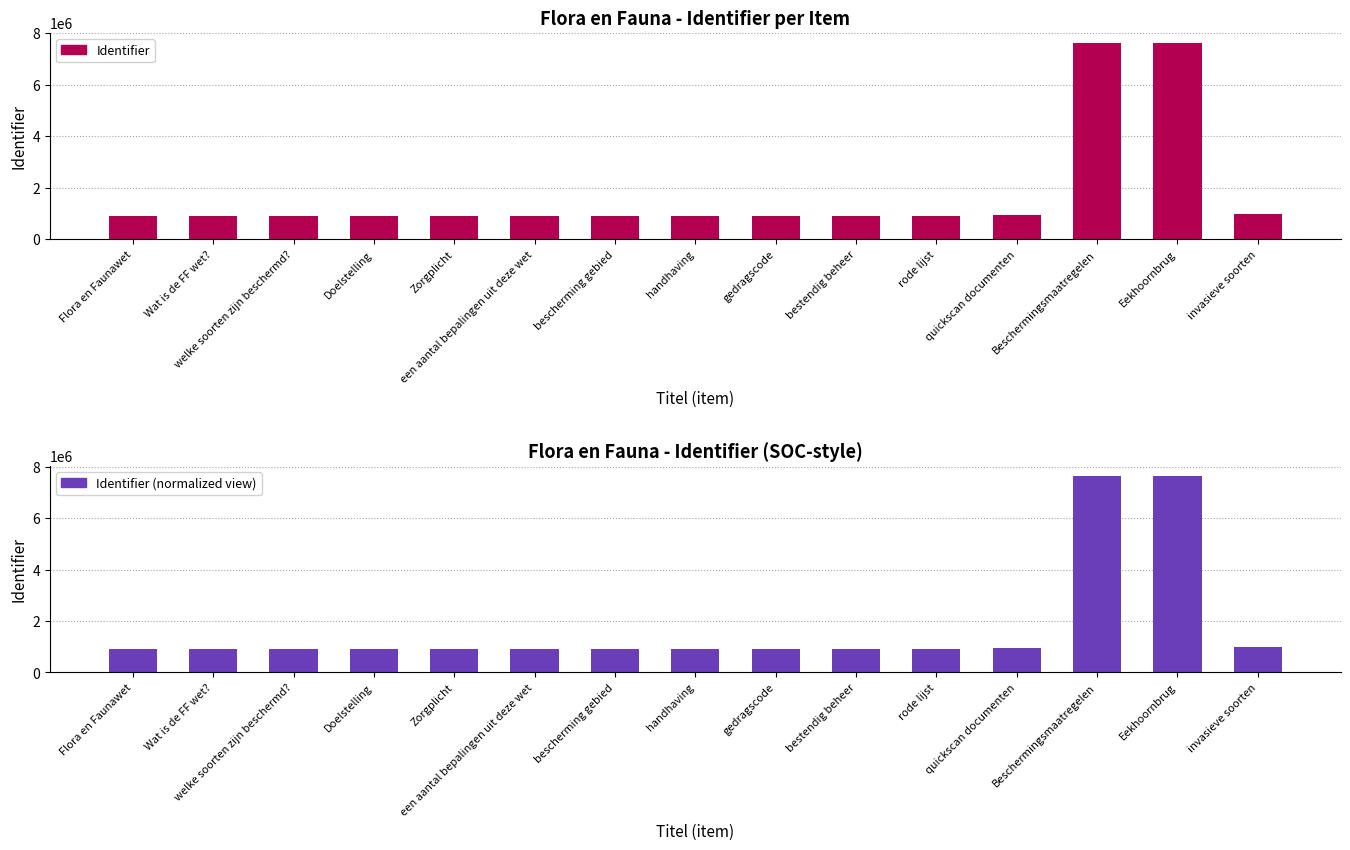

What is the label of the 2nd bar from the right?

Eekhoornbrug